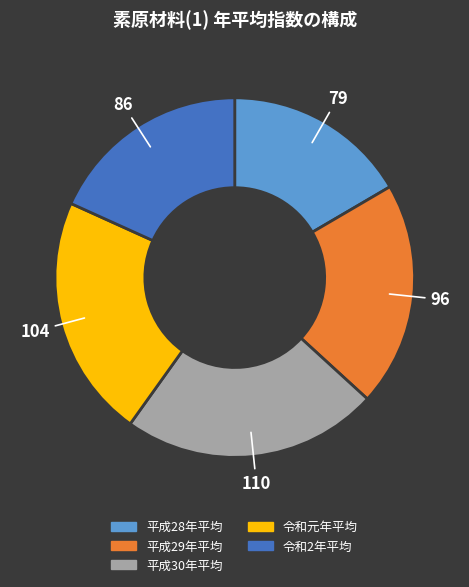

Is it true that 令和2年平均 is 8% of the pie?

False